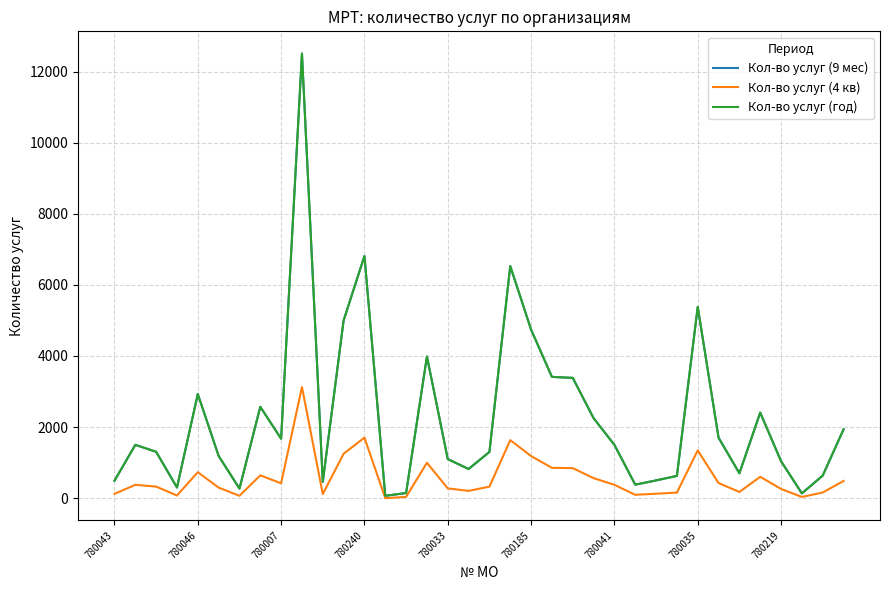

True or false: Кол-во услуг (год) and Кол-во услуг (4 кв) cross at least once.

False